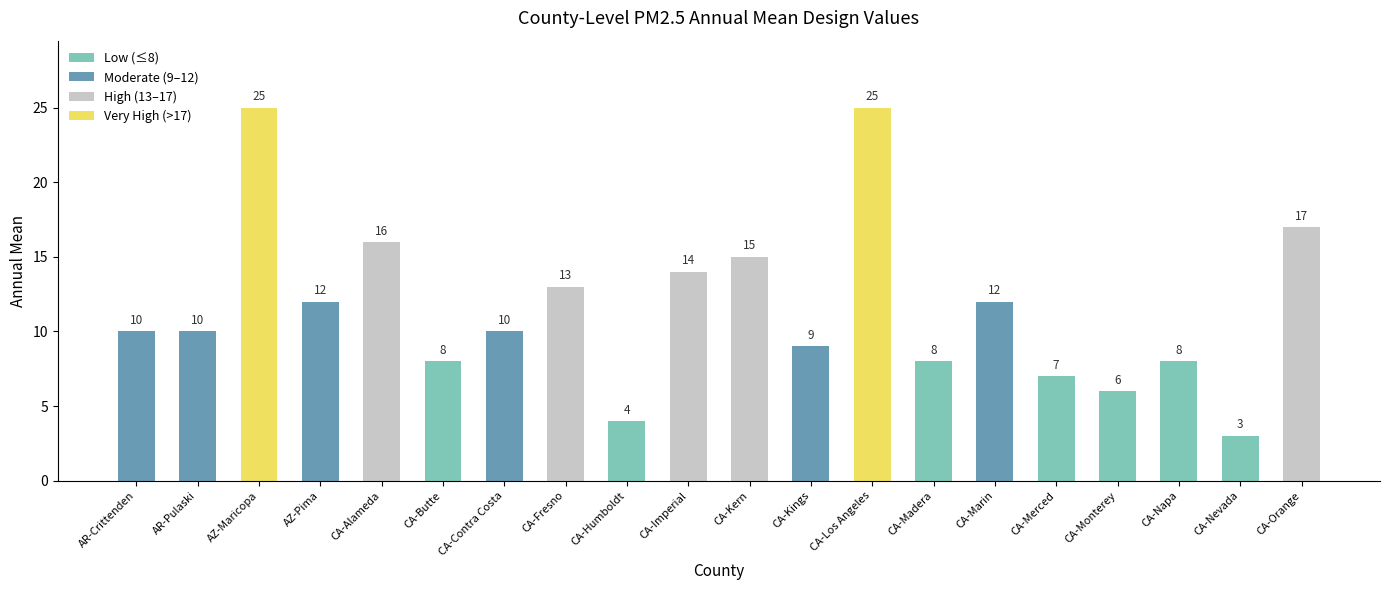

How many categories are shown in the chart?

20